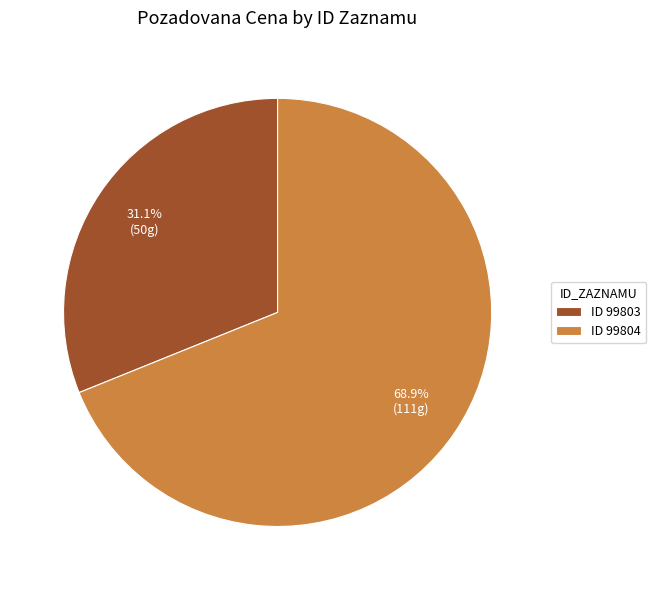

Which slice is the smallest?

ID 99803